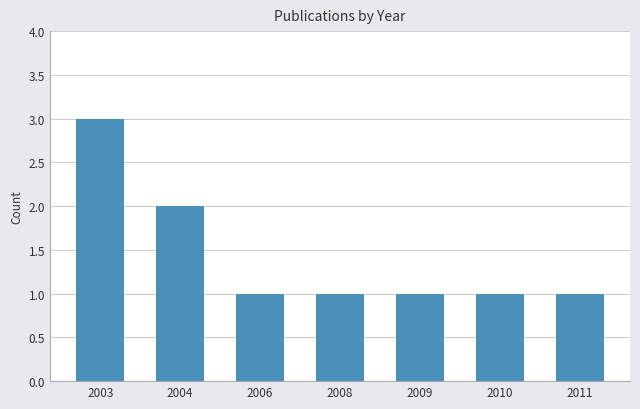

What is the greatest value displayed?

3